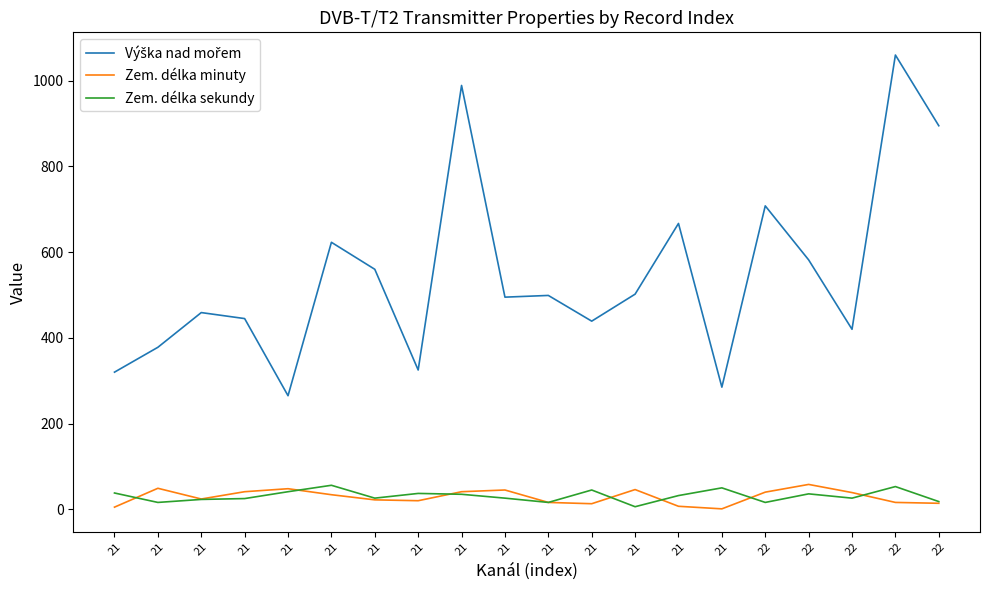

The value of Zem. délka sekundy at 21 is 37. True or false?

True